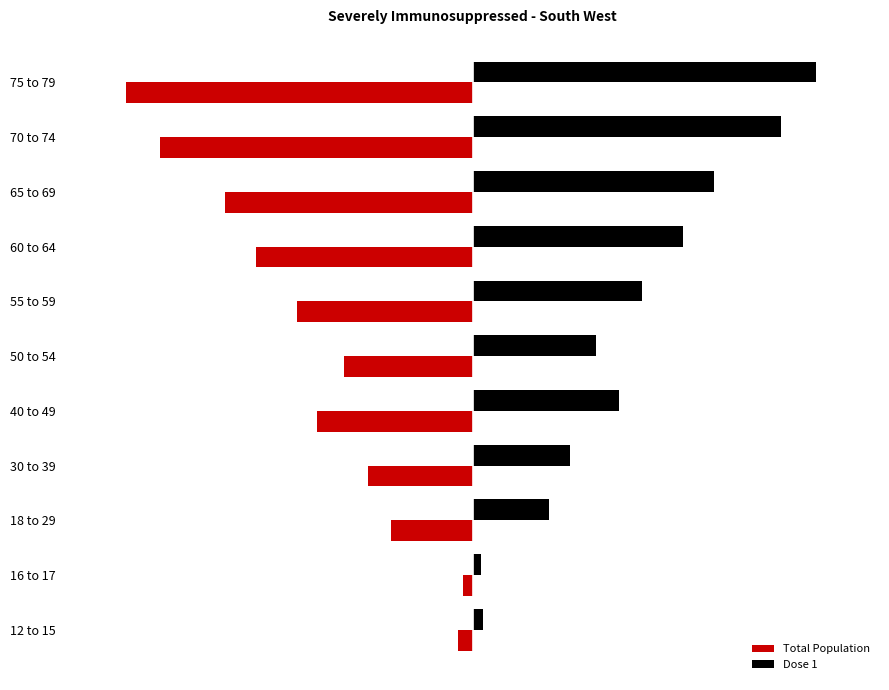

What are all the series names shown in the legend?

Total Population, Dose 1